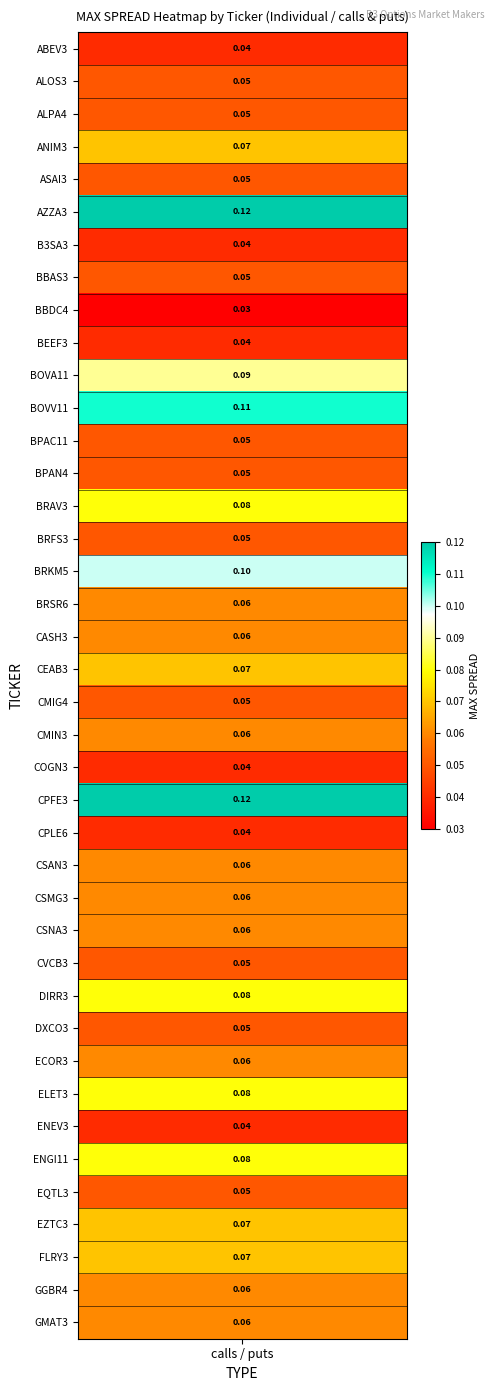

Reading left to right, list all the values displayed in this chart.

0.0	0.1	0.1	0.1	0.1	0.1	0.0	0.1	0.0	0.0	0.1	0.1	0.1	0.1	0.1	0.1	0.1	0.1	0.1	0.1	0.1	0.1	0.0	0.1	0.0	0.1	0.1	0.1	0.1	0.1	0.1	0.1	0.1	0.0	0.1	0.1	0.1	0.1	0.1	0.1